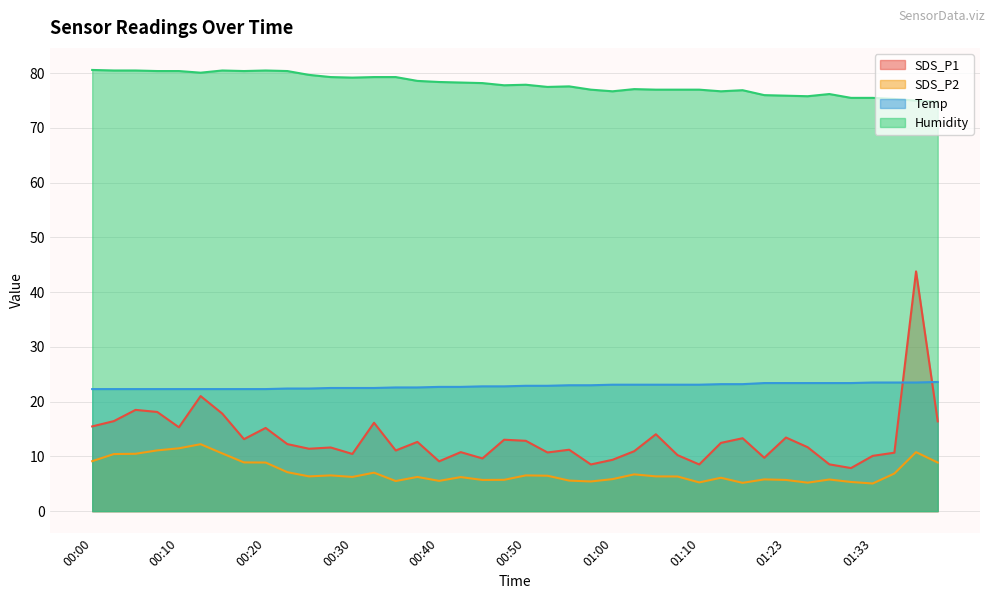

Which category has the highest value across all series?

00:00